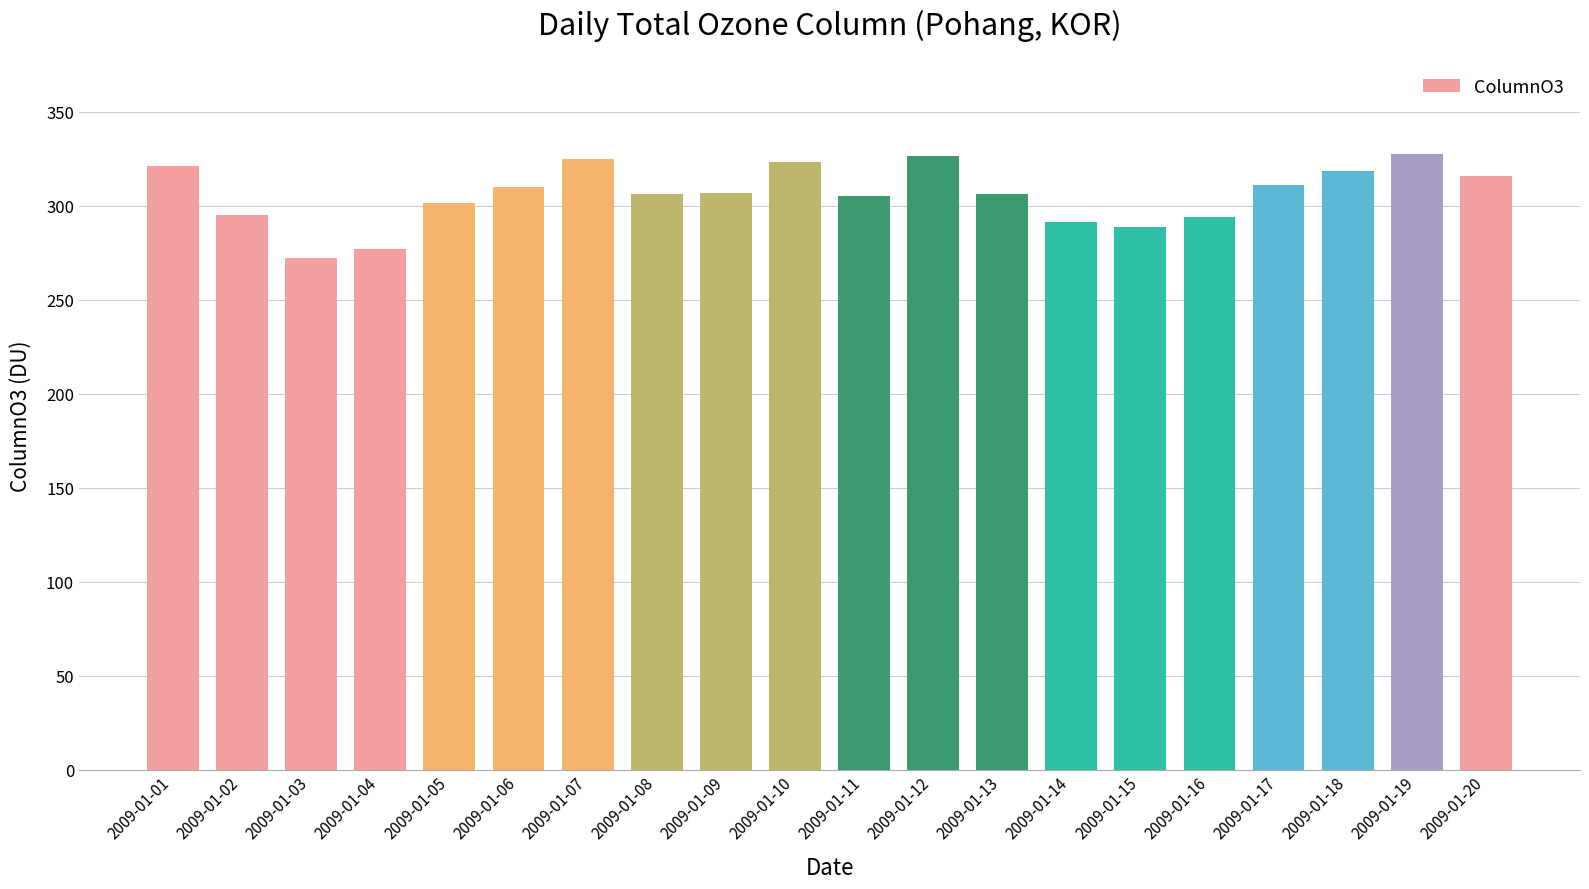

Approximately how many times larger is the value at 2009-01-19 compared to 2009-01-08?

1.1